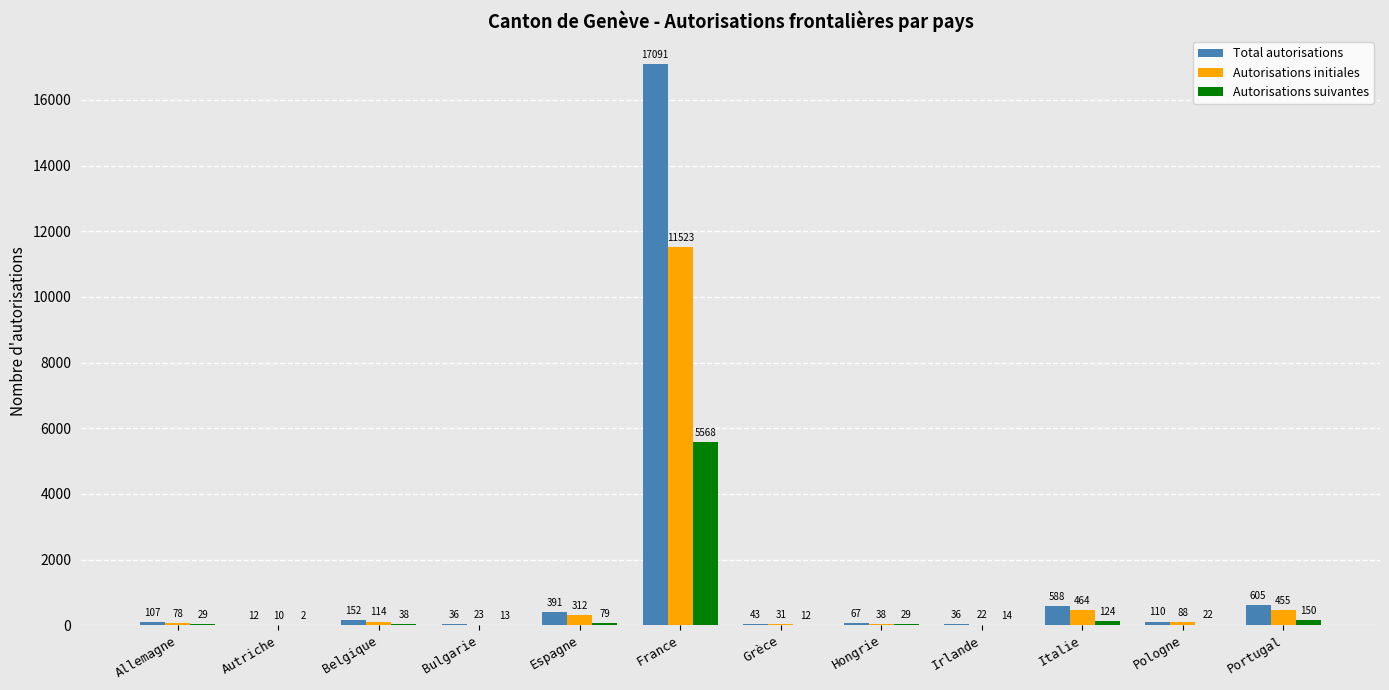

True or false: Autorisations suivantes has a value of 79 at Espagne.

True